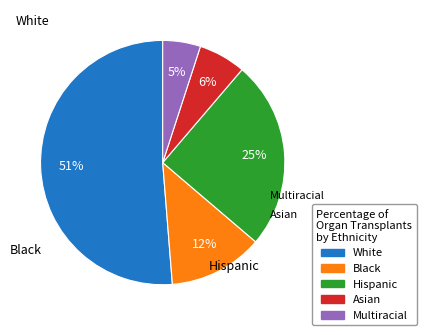

Is there any slice that represents more than half of the pie?

Yes